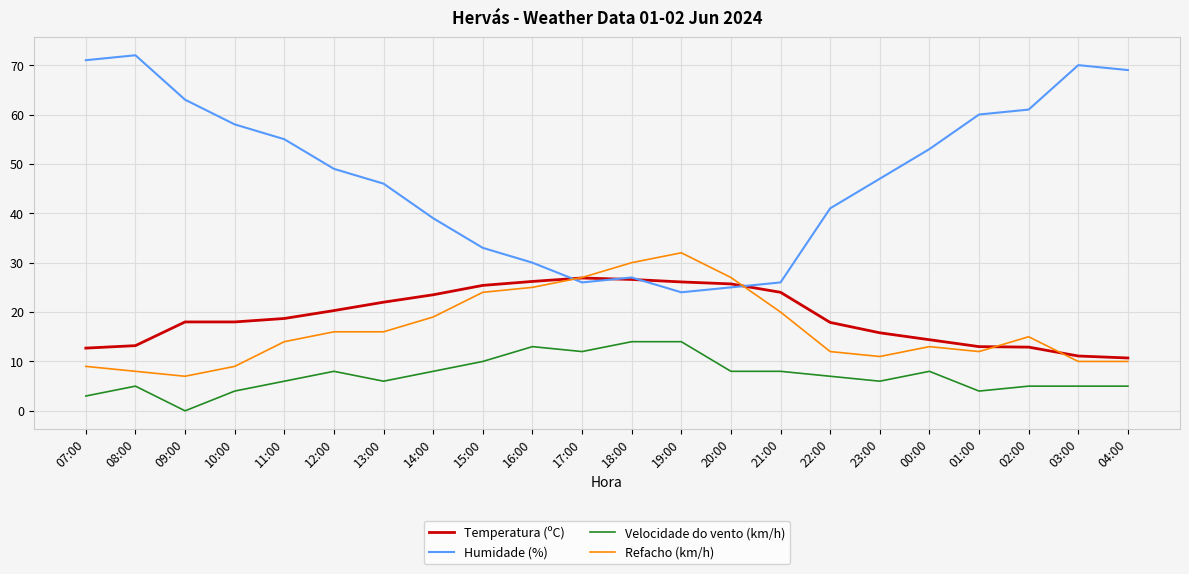

True or false: Velocidade do vento (km/h) and Refacho (km/h) cross at least once.

False